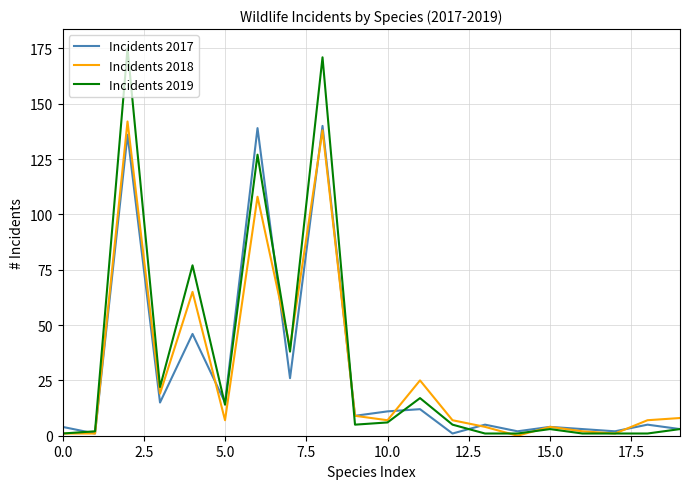

Which series has the widest spread of values?

Incidents 2019